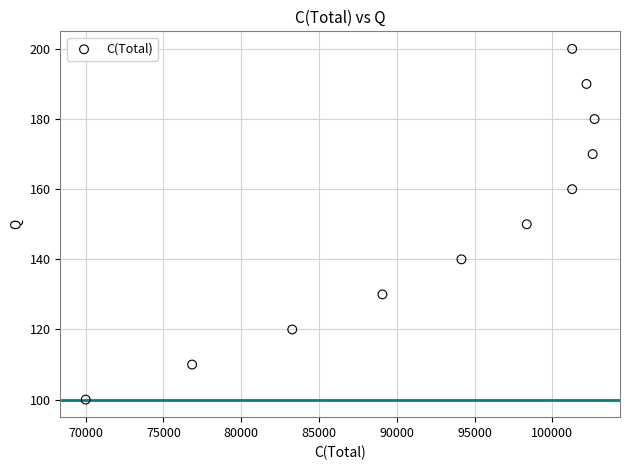

What is the average Y value?

150